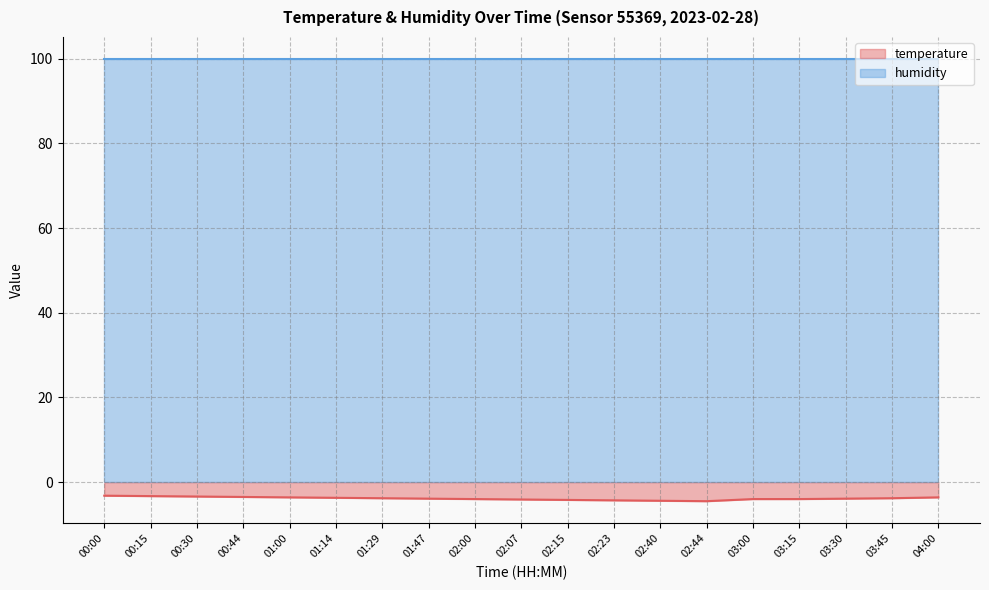

How many interior local valleys (lower than both neighbors) does the data have?

1